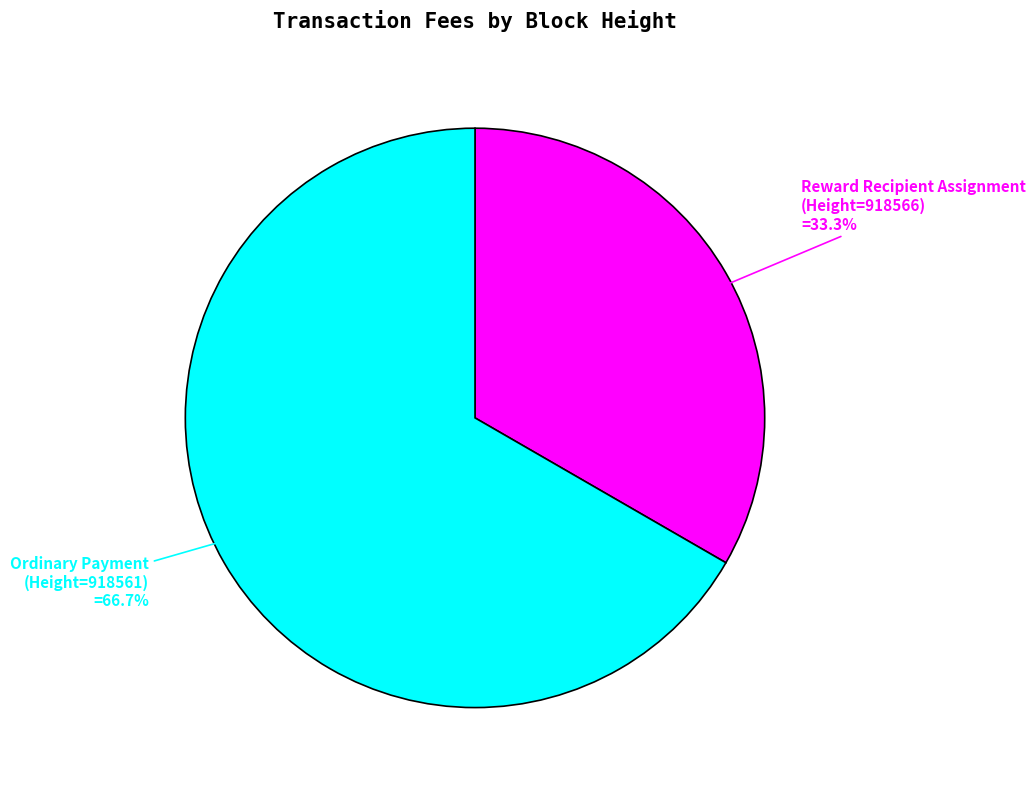

Which slice is the smallest?

Reward Recipient Assignment